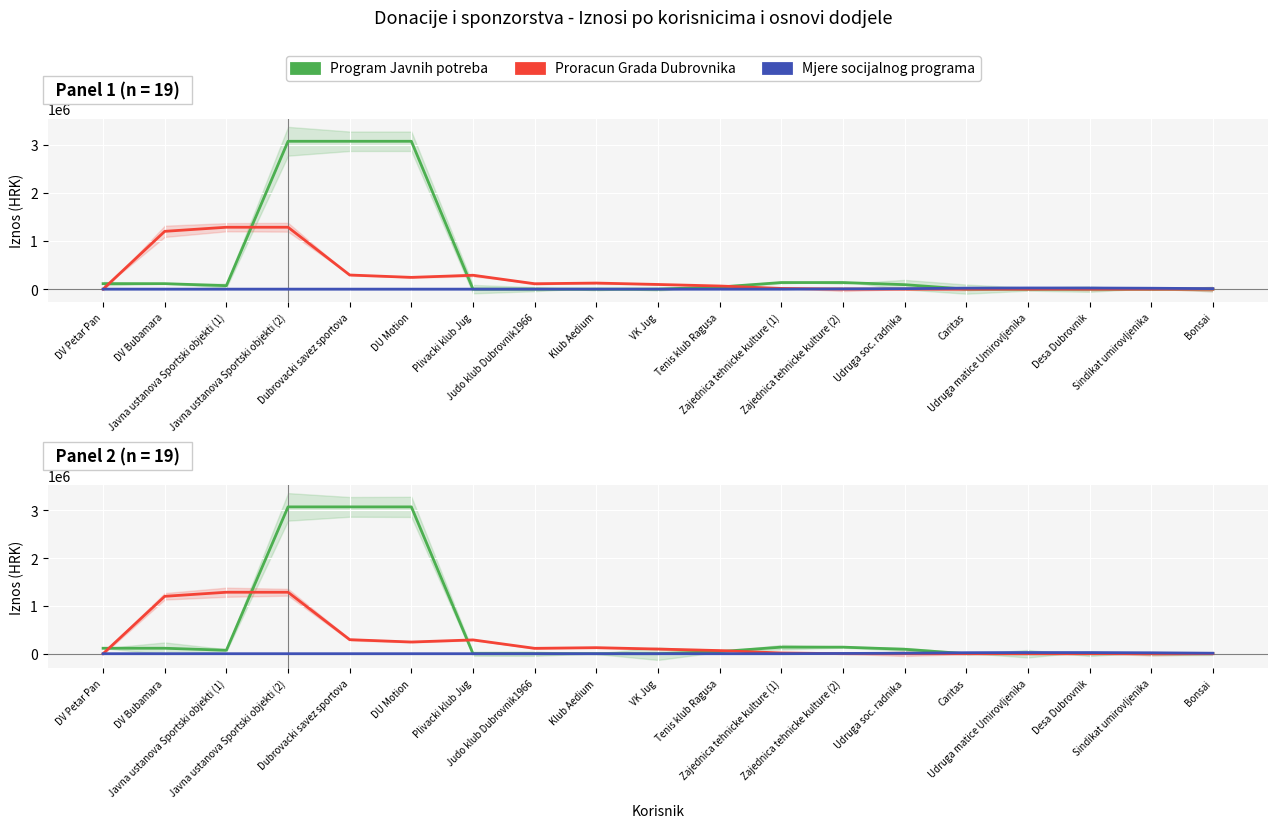

Where is Mjere socijalnog programa nearest to the value 12083?

Bonsai